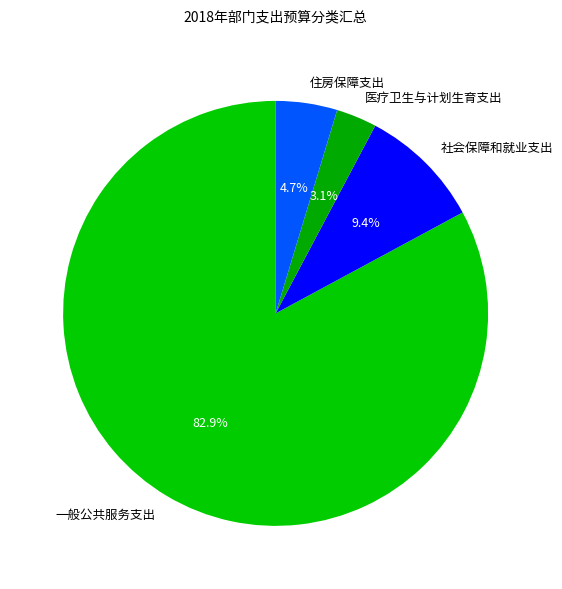

Rank the categories by value from highest to lowest.

一般公共服务支出, 社会保障和就业支出, 住房保障支出, 医疗卫生与计划生育支出